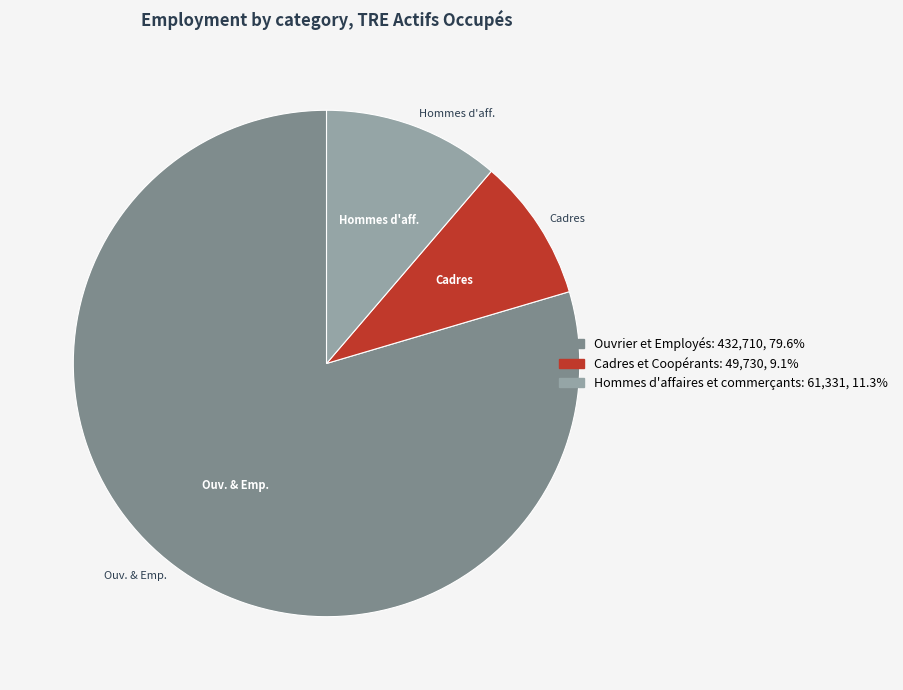

What is the ratio of the value at Cadres et Coopérants to the value at Hommes d'affaires et commerçants?

0.8